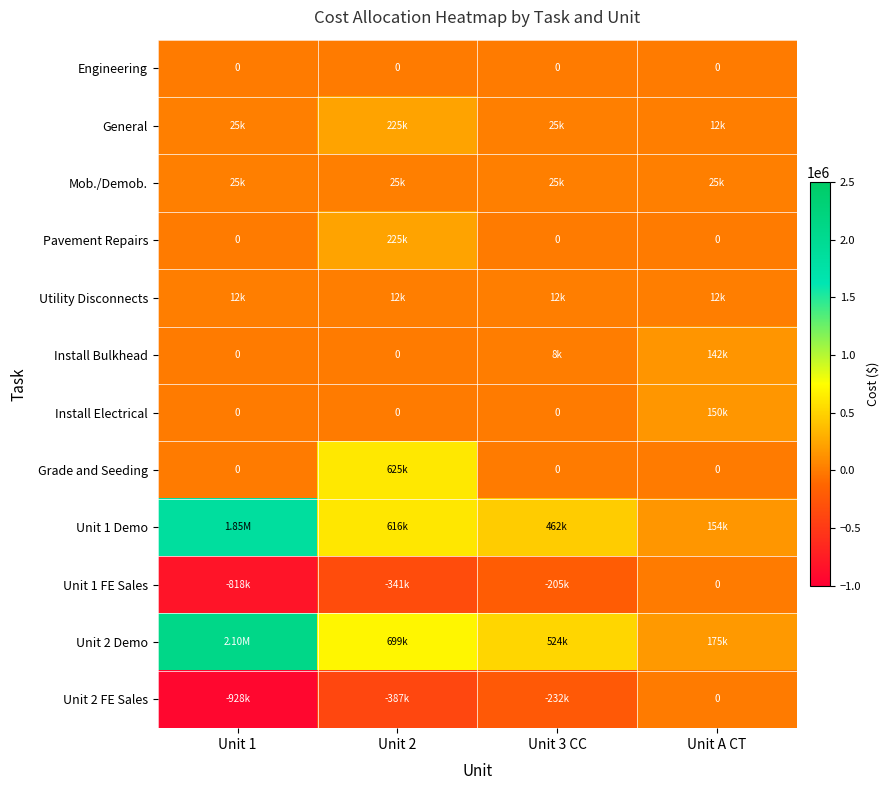

Is the value of Engineering at Unit 2 greater than the value of Unit 2 FE Sales at Unit 1?

Yes